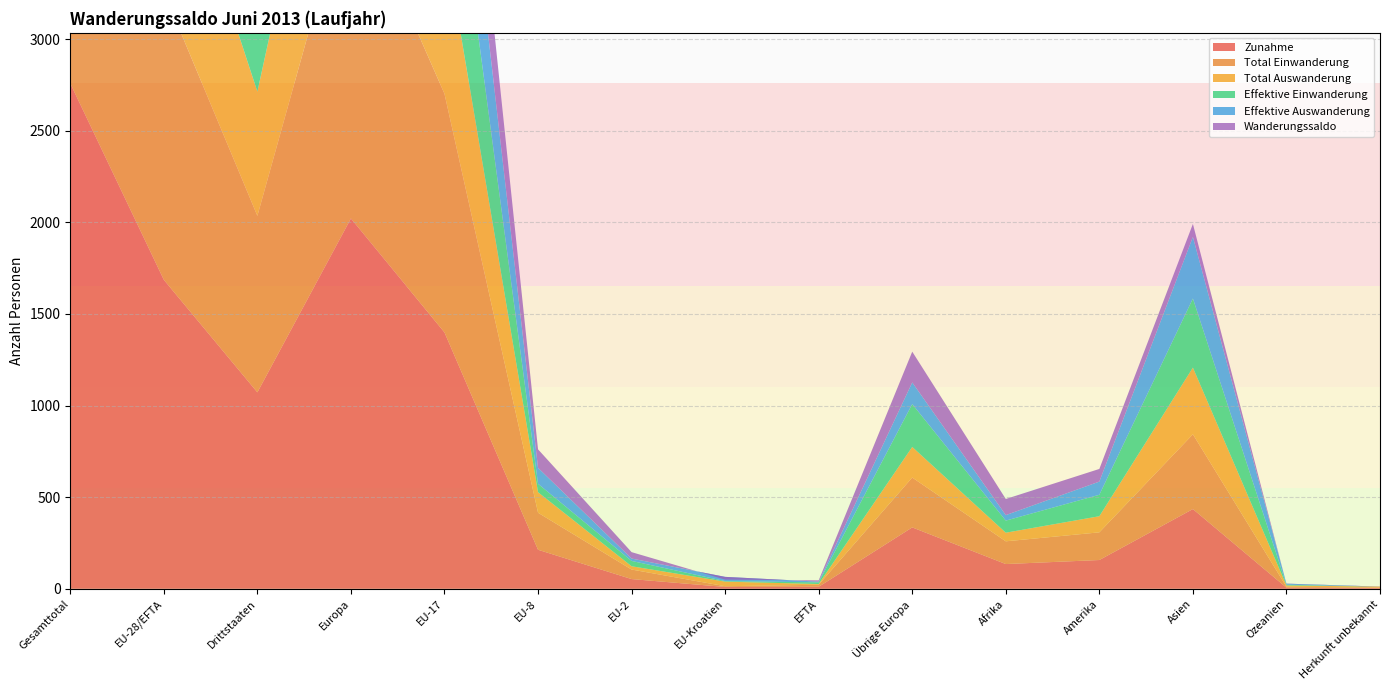

Reading left to right, what are all the values shown in this chart?

Zunahme: 2758	1686	1072	2021	1399	213	53	10	11	335	135	157	435	6	4
Total Einwanderung: 2534	1571	963	1843	1302	202	52	4	11	272	124	151	408	5	3
Total Auswanderung: 1690	1012	678	1179	853	112	18	25	4	167	47	88	364	7	5
Effektive Einwanderung: 1734	936	798	1170	849	46	29	3	9	234	66	117	377	4	0
Effektive Auswanderung: 1379	817	562	935	690	87	13	23	4	118	30	72	336	6	0
Wanderungssaldo: 1068	674	394	842	546	101	35	-15	7	168	88	69	71	-1	-1